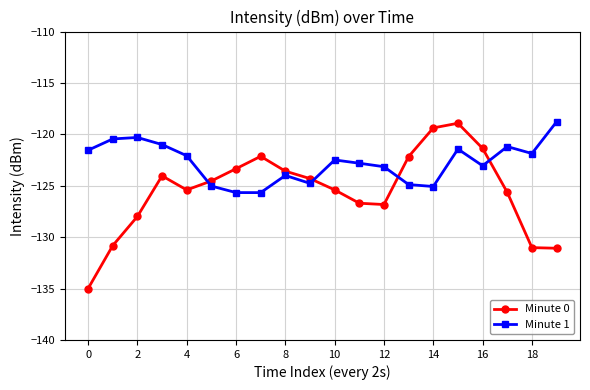

Which series has the largest range (max minus min)?

Minute 0